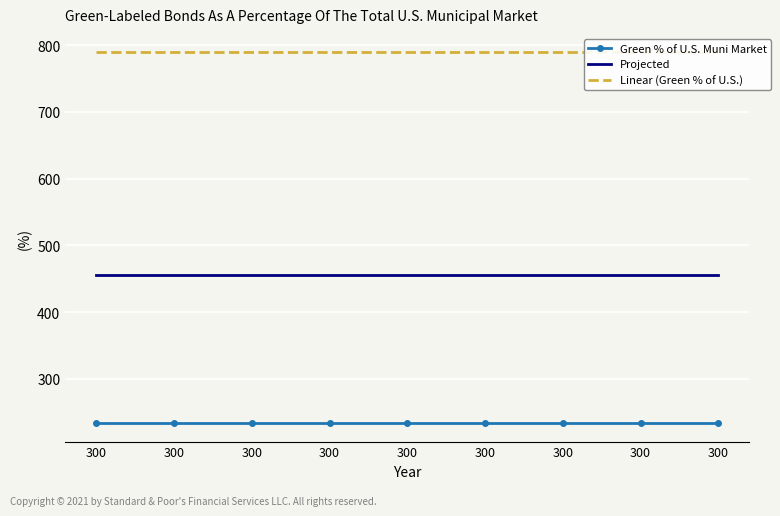

Reading left to right, what are all the values shown in this chart?

Green % of U.S. Muni Market: 300=234	300=234	300=234	300=234	300=234	300=234	300=234	300=234	300=234
Projected: 300=456	300=456	300=456	300=456	300=456	300=456	300=456	300=456	300=456
Linear (Green % of U.S.): 300=789	300=789	300=789	300=789	300=789	300=789	300=789	300=789	300=789